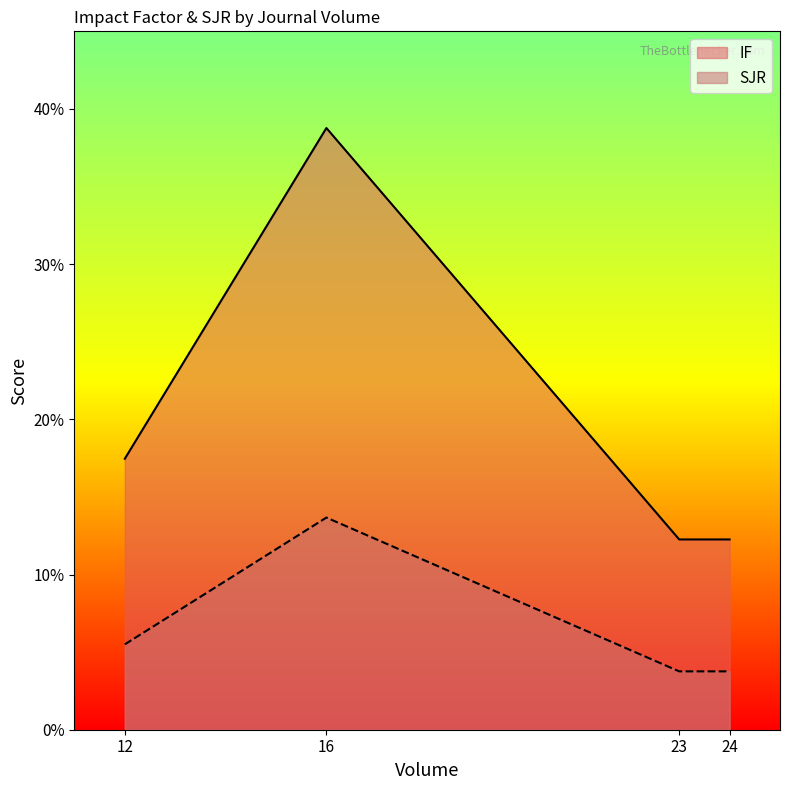

At which label does IF reach its minimum?

23